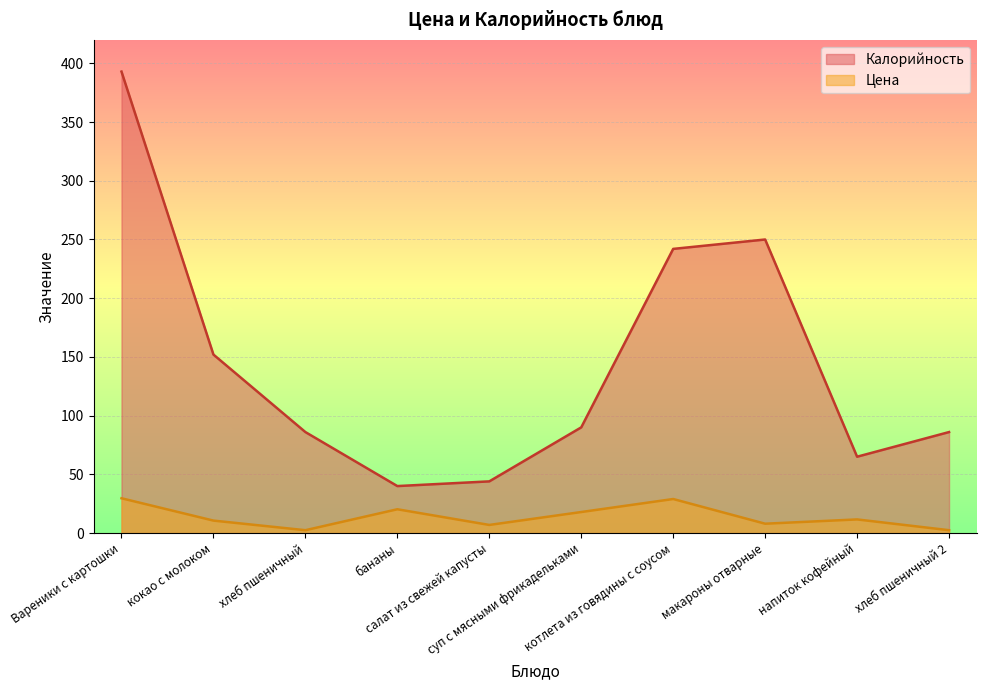

True or false: Калорийность and Цена cross at least once.

False